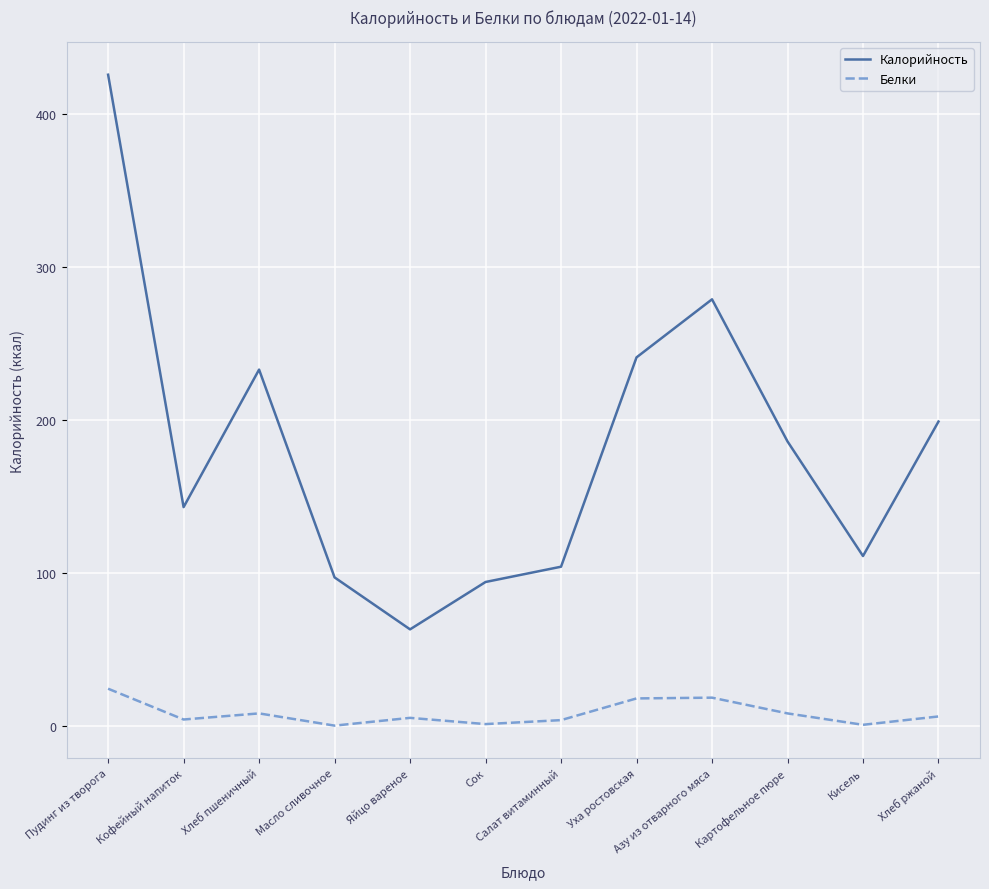

True or false: Белки and Калорийность intersect in this chart.

False